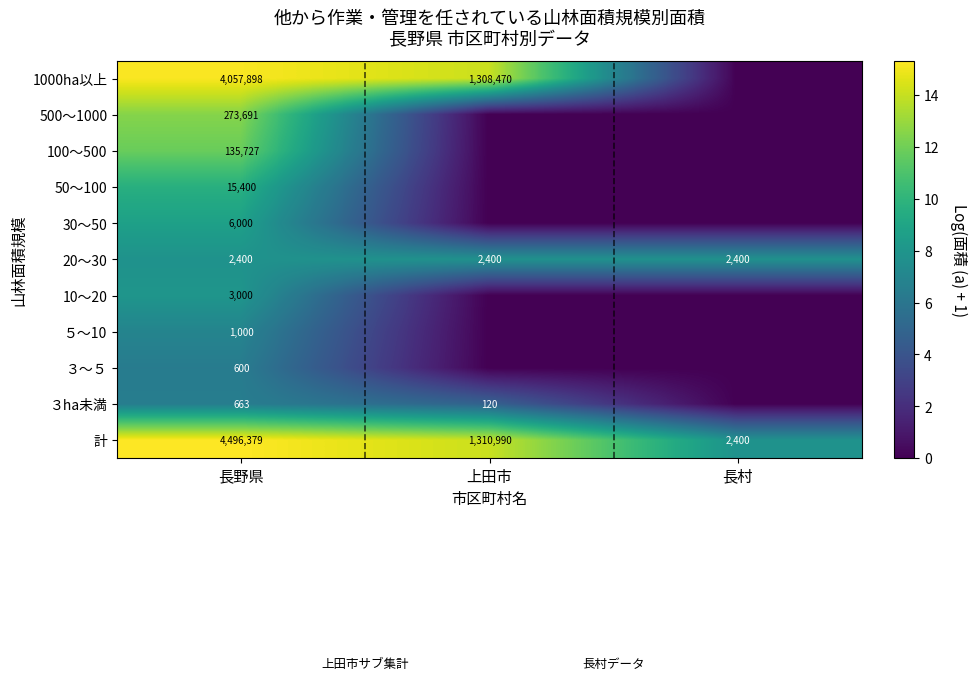

What is the spread (max minus min) of values at 長野県?

4495779